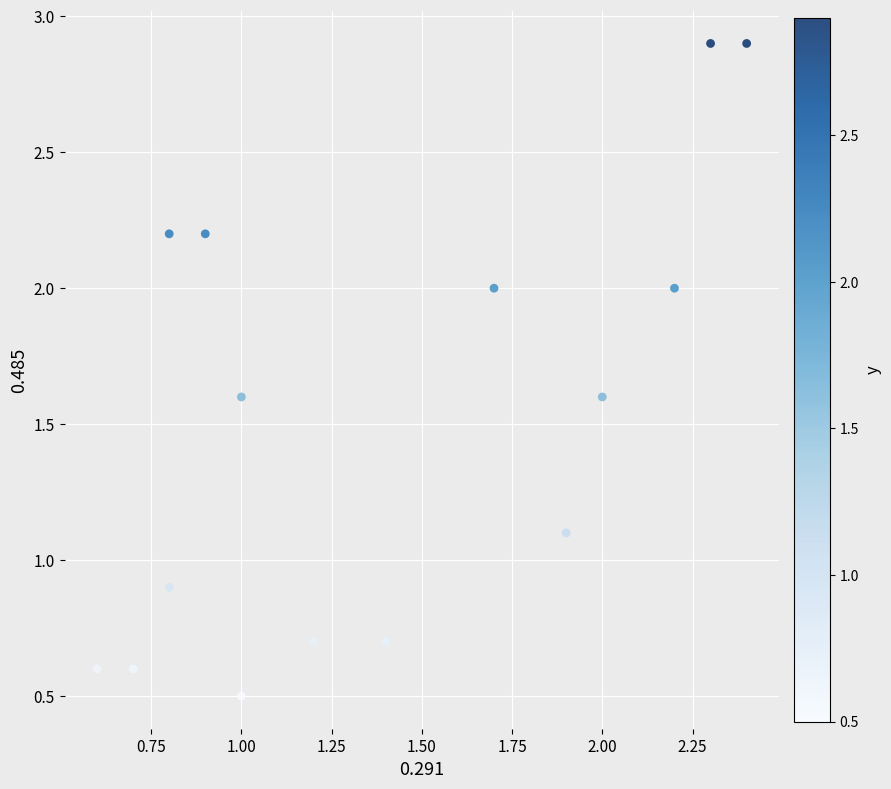

What is the range of X values (max minus min)?

1.8